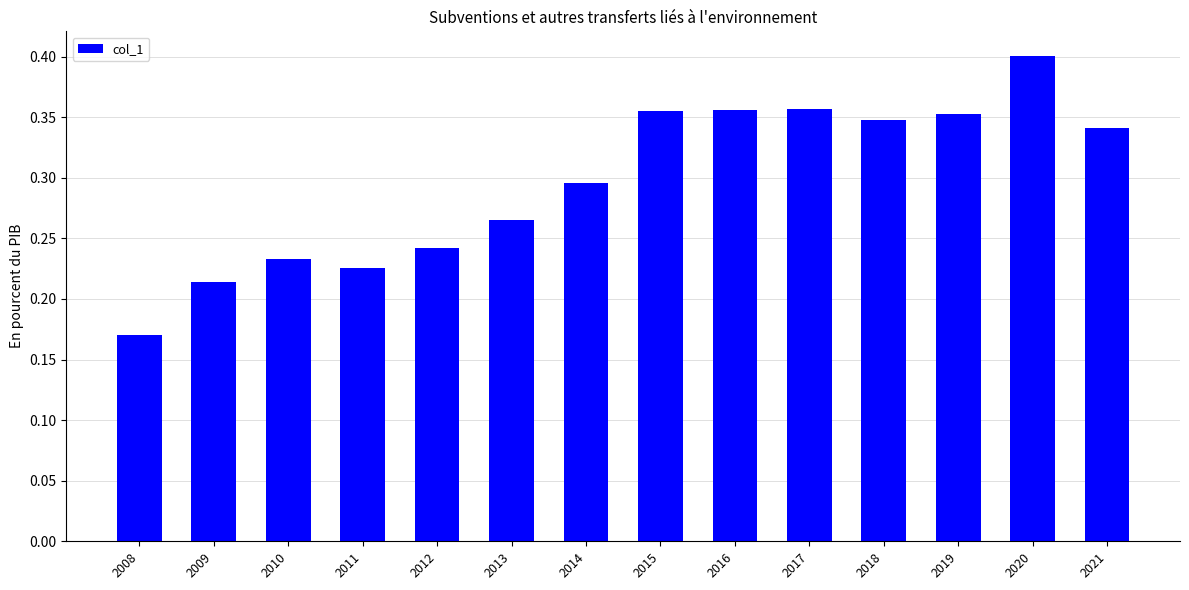

The chart shows a value of 0.4 at 2014. True or false?

False